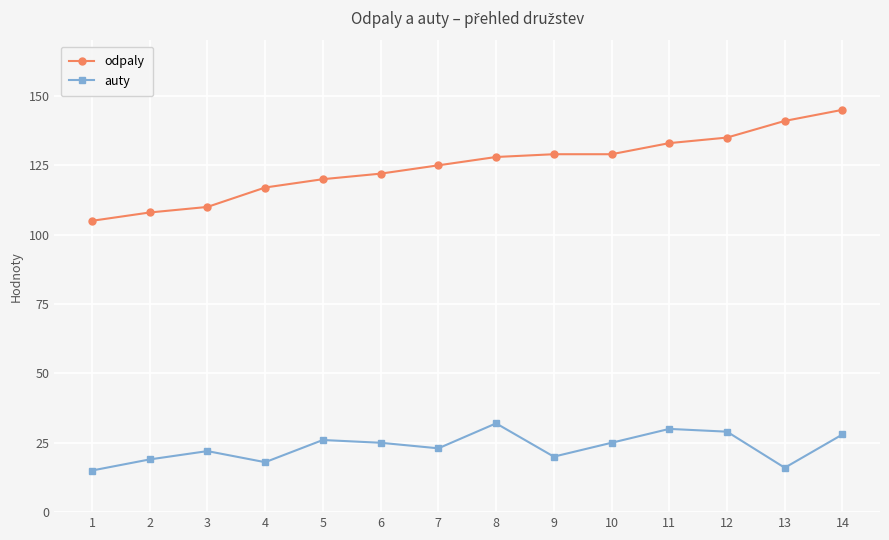

What is the difference between the maximum and second lowest values in the odpaly series?

37